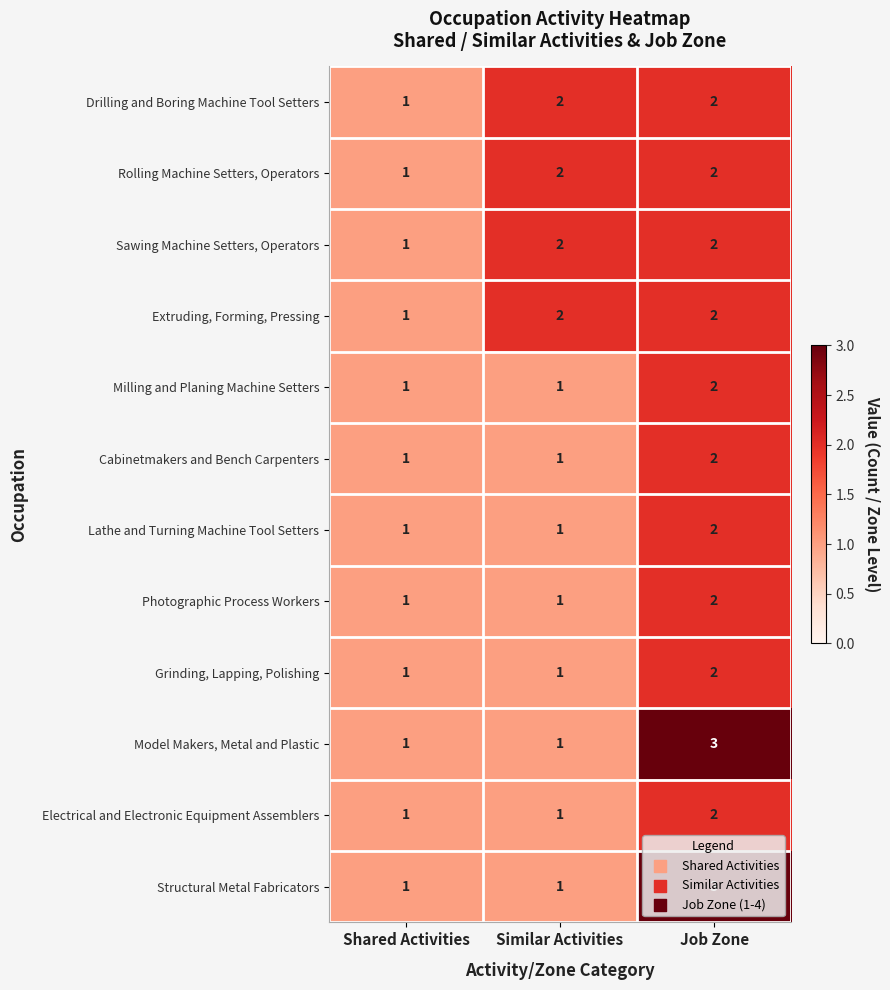

True or false: Milling and Planing Machine Setters has a value of 0 at Shared Activities.

False